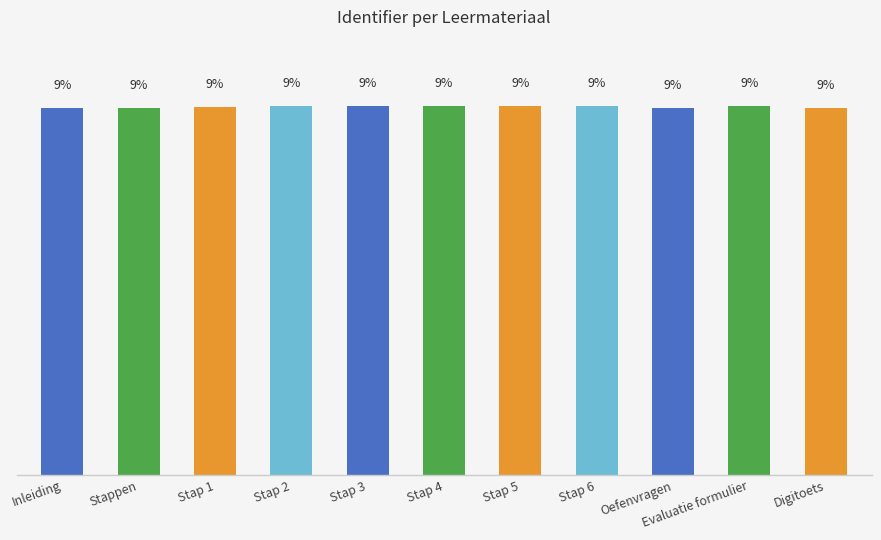

What is the difference between the values at Inleiding and Evaluatie formulier?

0.1